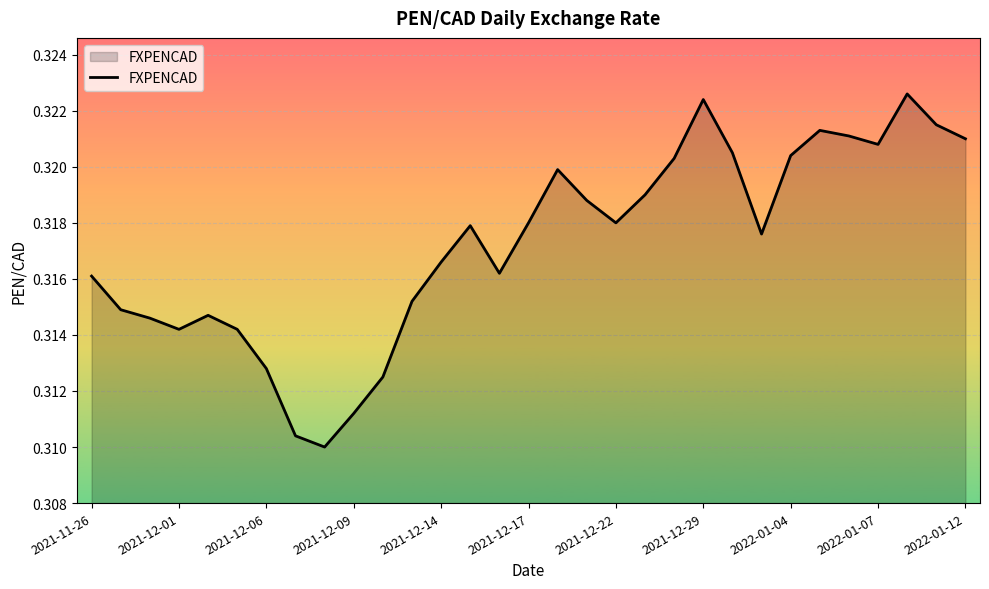

How many lines are shown in the chart?

1